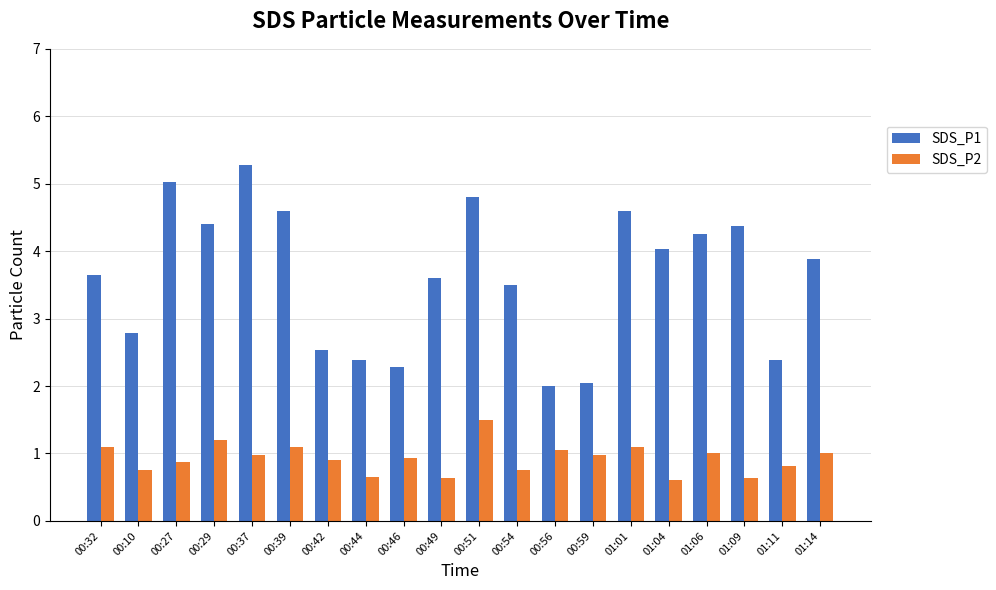

The SDS_P1 series shows 4.0 at 01:04. True or false?

True